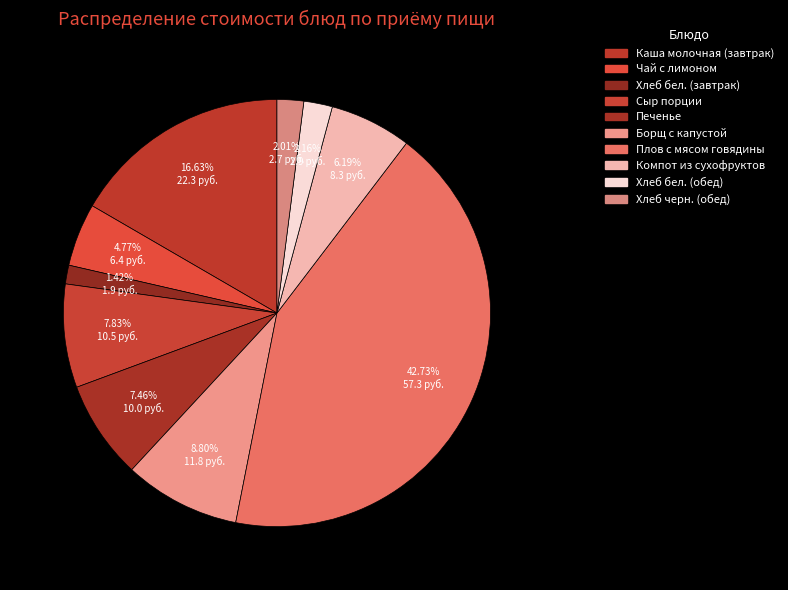

Count the number of slices in the pie.

10